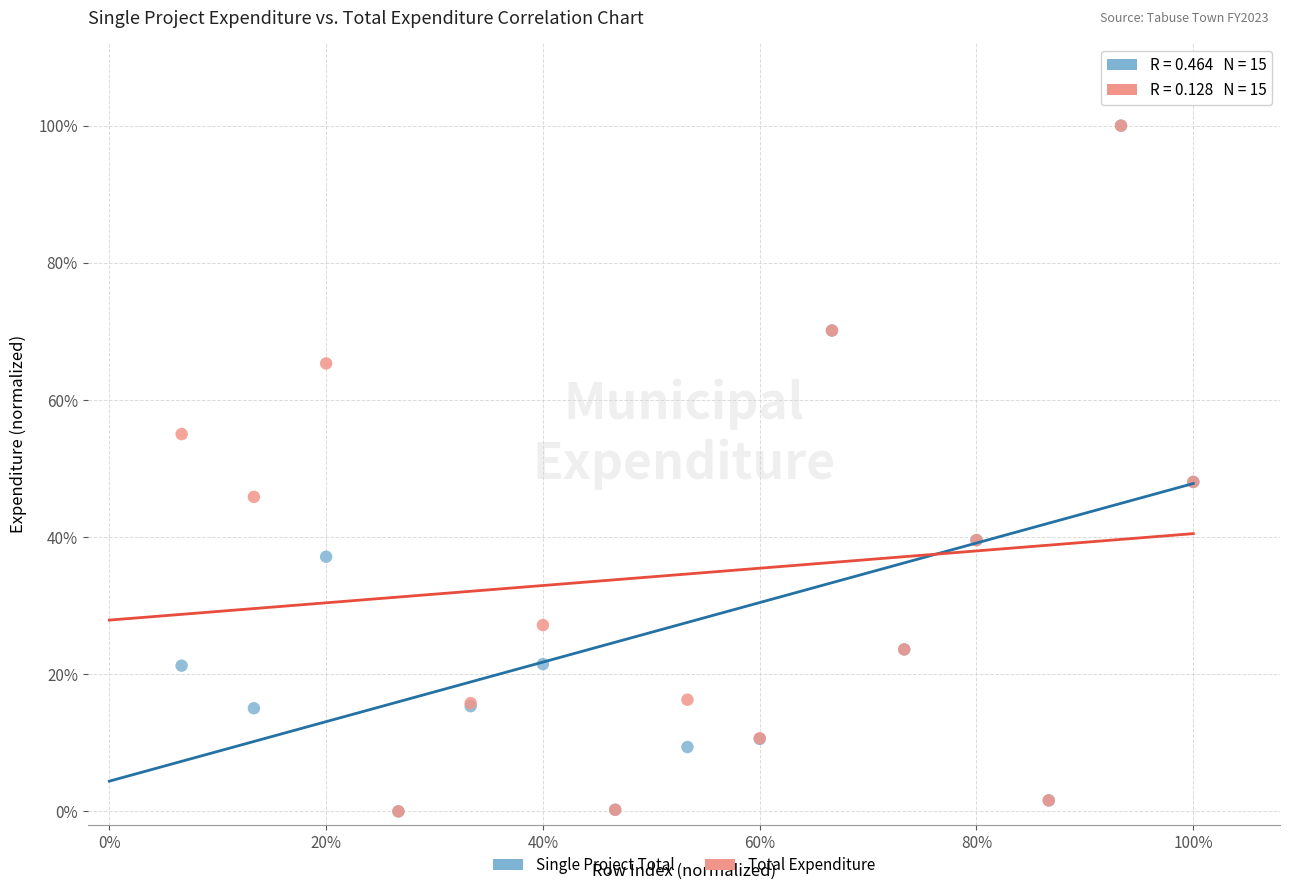

What are all the series names shown in the legend?

Single Project Total, Total Expenditure